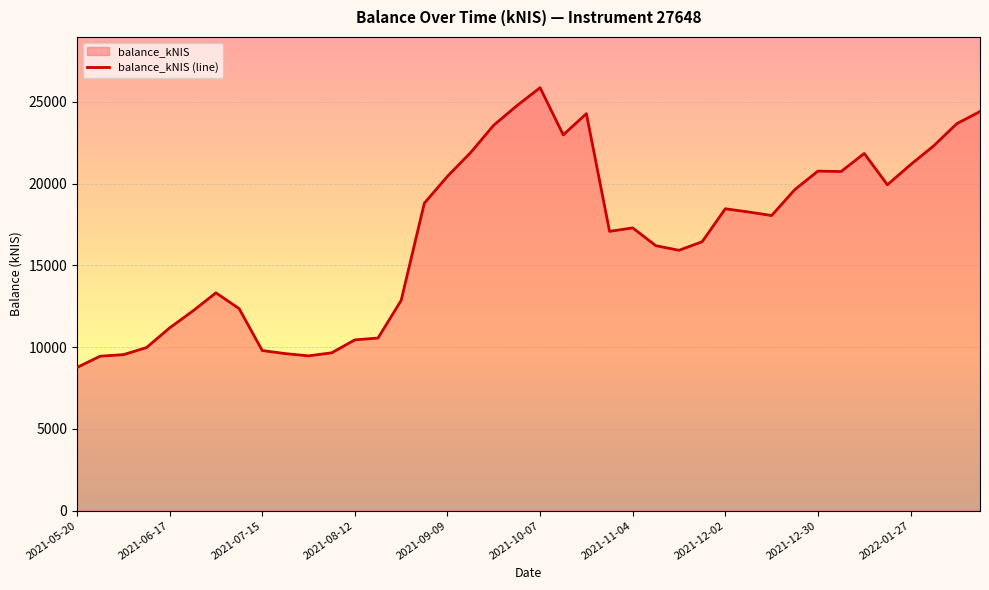

How many points are higher than both their immediate neighbors (excluding endpoints)?

7